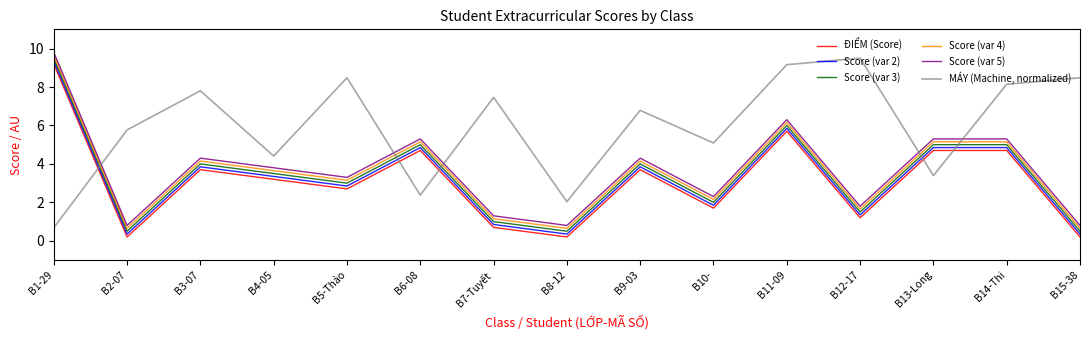

At which category is the sum across all series the highest?

B1-29